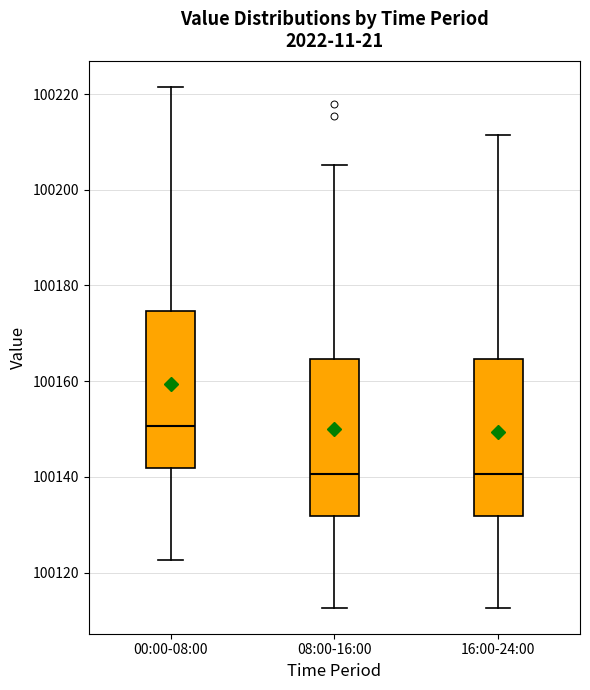

Reading left to right, transcribe this box plot: for each box, give where its median line is, the range the box spans, and where its two whiskers end, as read against the y-axis. The values are not printed on the chart, so give them approximately, as read against the axis.

00:00-08:00: median 100150, box 100142 to 100174, whiskers 100122 to 100222
08:00-16:00: median 100140, box 100132 to 100164, whiskers 100112 to 100206
16:00-24:00: median 100140, box 100132 to 100164, whiskers 100112 to 100212